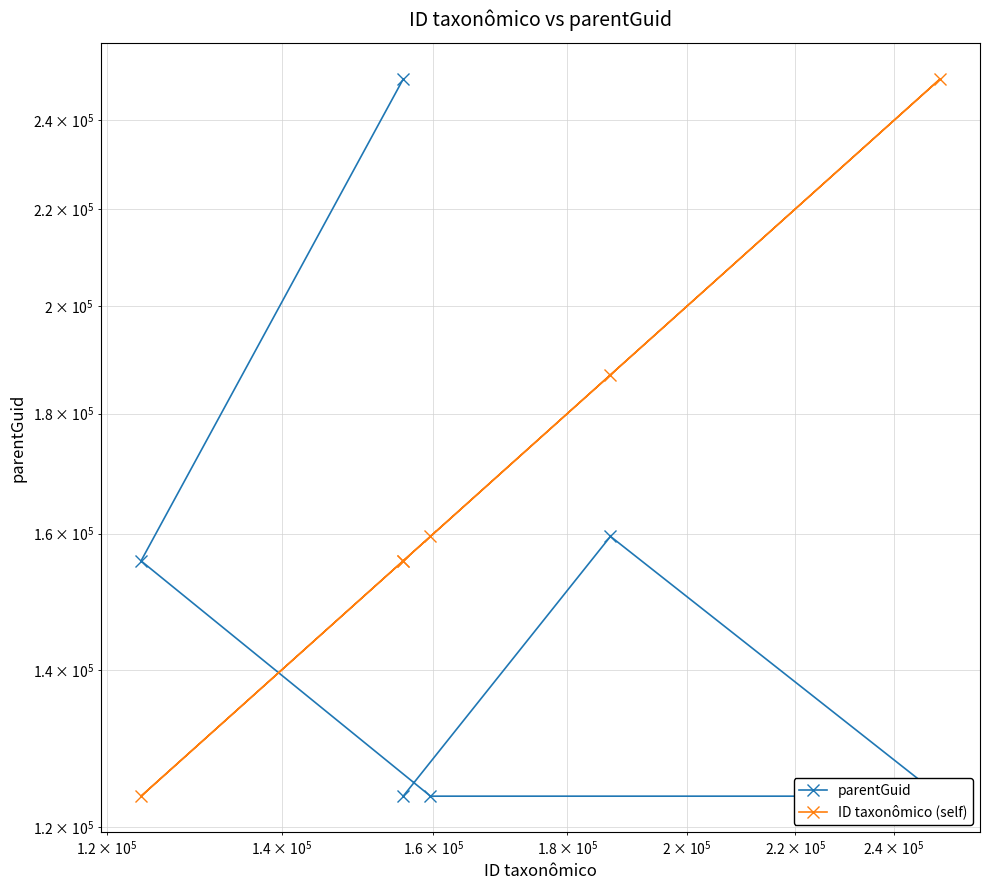

After their last crossing, which series has the higher values: ID taxonômico (self) or parentGuid?

ID taxonômico (self)